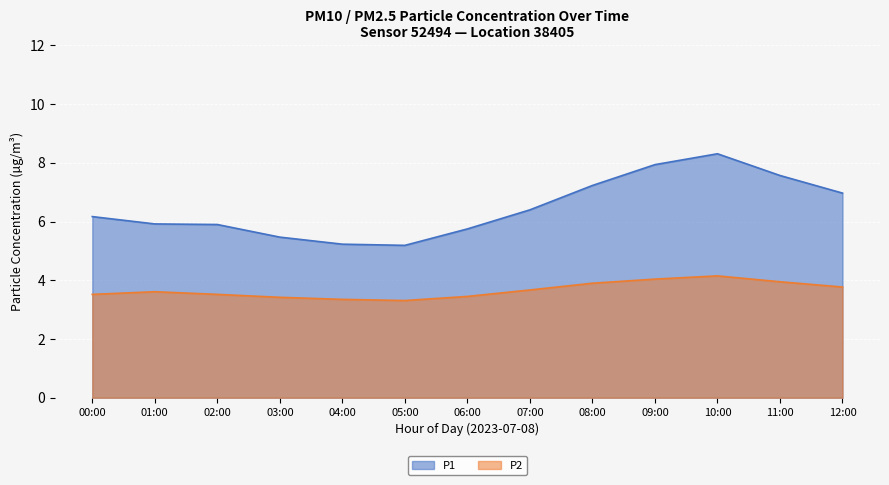

List the series in order of their peak value, highest first.

P1, P2